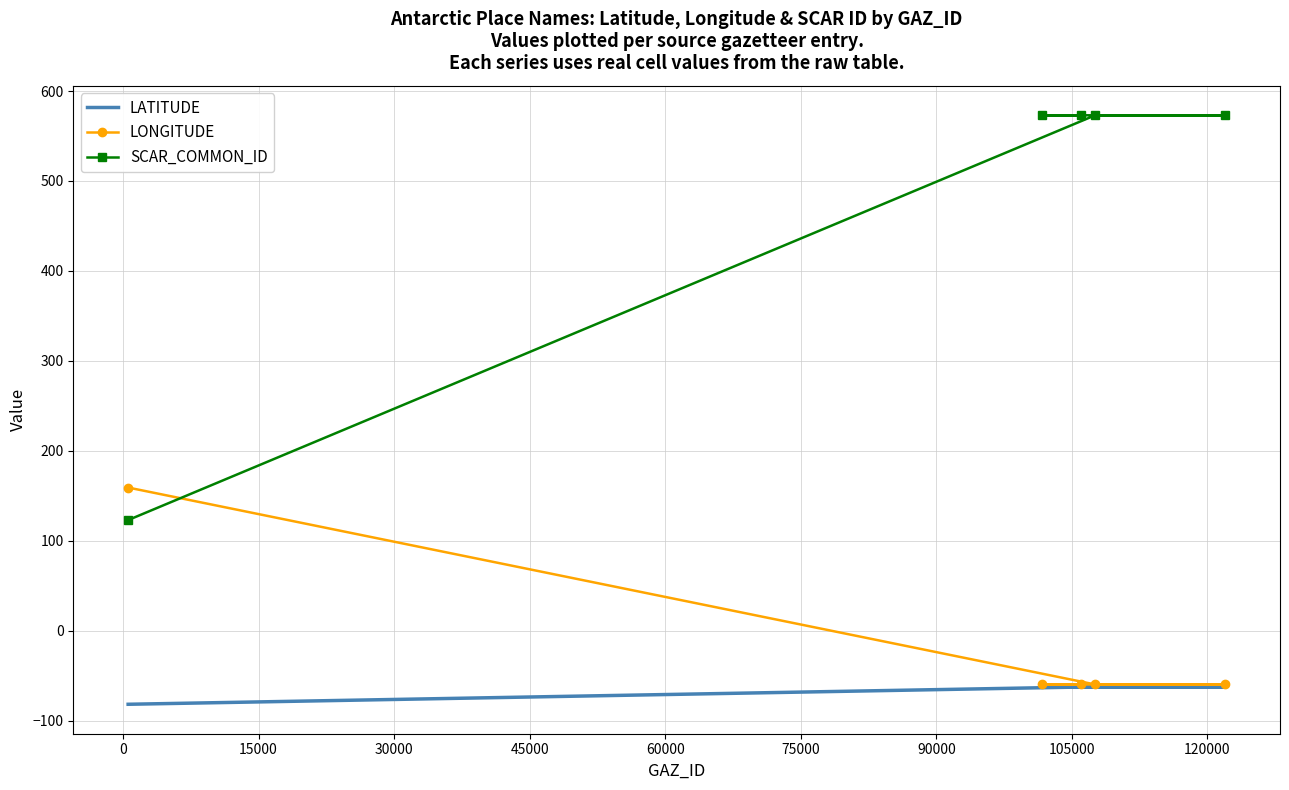

How many intersections are there between SCAR_COMMON_ID and LONGITUDE?

1